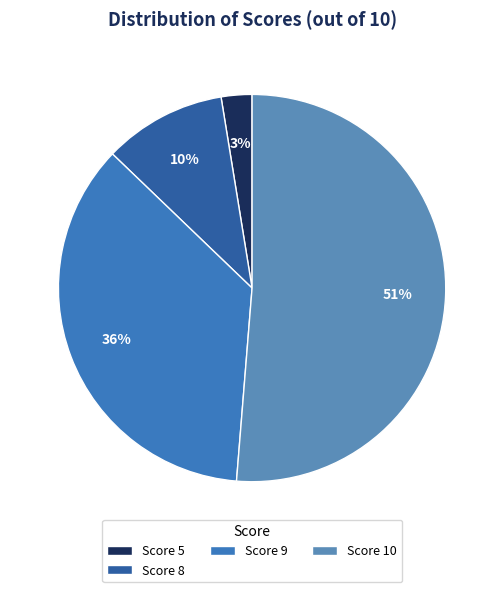

How many slices are in this pie chart?

4